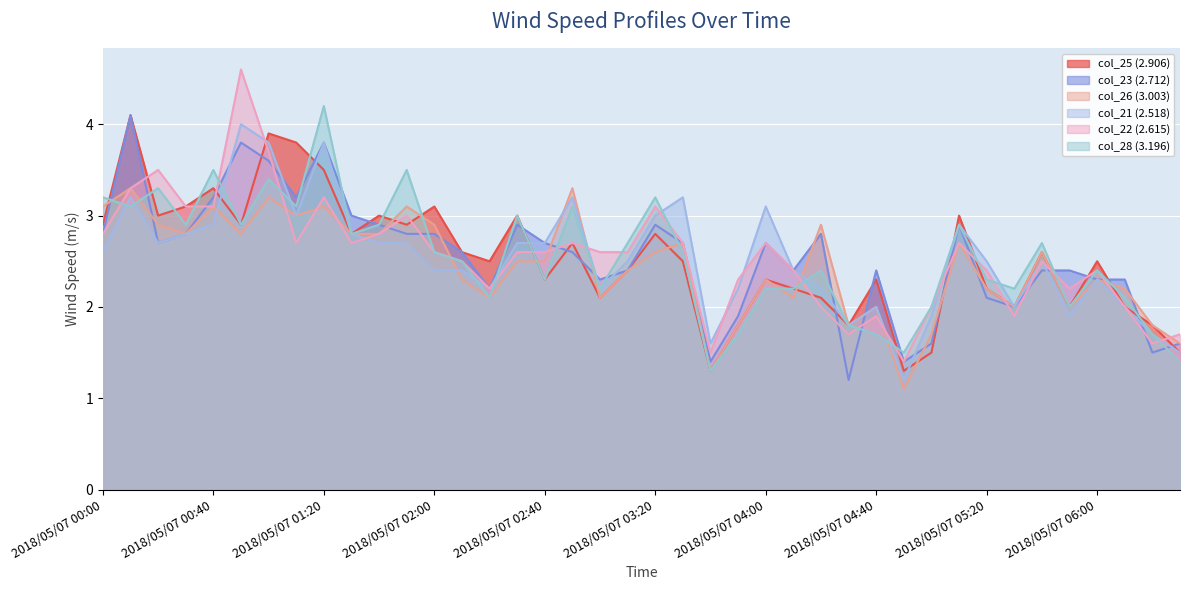

Reading left to right, transcribe all the data shown in this chart.

col_25 (2.906): 2018/05/07 00:00=2.9	2018/05/07 00:10=4.1	2018/05/07 00:20=3.0	2018/05/07 00:30=3.1	2018/05/07 00:40=3.3	2018/05/07 00:50=2.9	2018/05/07 01:00=3.9	2018/05/07 01:10=3.8	2018/05/07 01:20=3.5	2018/05/07 01:30=2.8	2018/05/07 01:40=3.0	2018/05/07 01:50=2.9	2018/05/07 02:00=3.1	2018/05/07 02:10=2.6	2018/05/07 02:20=2.5	2018/05/07 02:30=3.0	2018/05/07 02:40=2.3	2018/05/07 02:50=2.7	2018/05/07 03:00=2.1	2018/05/07 03:10=2.4	2018/05/07 03:20=2.8	2018/05/07 03:30=2.5	2018/05/07 03:40=1.3	2018/05/07 03:50=1.8	2018/05/07 04:00=2.3	2018/05/07 04:10=2.2	2018/05/07 04:20=2.1	2018/05/07 04:30=1.8	2018/05/07 04:40=2.3	2018/05/07 04:50=1.3	2018/05/07 05:00=1.5	2018/05/07 05:10=3.0	2018/05/07 05:20=2.2	2018/05/07 05:30=2.0	2018/05/07 05:40=2.6	2018/05/07 05:50=2.0	2018/05/07 06:00=2.5	2018/05/07 06:10=2.0	2018/05/07 06:20=1.8	2018/05/07 06:30=1.5
col_23 (2.712): 2018/05/07 00:00=2.8	2018/05/07 00:10=4.1	2018/05/07 00:20=2.7	2018/05/07 00:30=2.8	2018/05/07 00:40=3.2	2018/05/07 00:50=3.8	2018/05/07 01:00=3.6	2018/05/07 01:10=3.2	2018/05/07 01:20=3.8	2018/05/07 01:30=3.0	2018/05/07 01:40=2.9	2018/05/07 01:50=2.8	2018/05/07 02:00=2.8	2018/05/07 02:10=2.6	2018/05/07 02:20=2.2	2018/05/07 02:30=2.9	2018/05/07 02:40=2.7	2018/05/07 02:50=2.6	2018/05/07 03:00=2.3	2018/05/07 03:10=2.4	2018/05/07 03:20=2.9	2018/05/07 03:30=2.7	2018/05/07 03:40=1.4	2018/05/07 03:50=1.9	2018/05/07 04:00=2.7	2018/05/07 04:10=2.4	2018/05/07 04:20=2.8	2018/05/07 04:30=1.2	2018/05/07 04:40=2.4	2018/05/07 04:50=1.4	2018/05/07 05:00=1.6	2018/05/07 05:10=2.9	2018/05/07 05:20=2.1	2018/05/07 05:30=2.0	2018/05/07 05:40=2.4	2018/05/07 05:50=2.4	2018/05/07 06:00=2.3	2018/05/07 06:10=2.3	2018/05/07 06:20=1.5	2018/05/07 06:30=1.6
col_26 (3.003): 2018/05/07 00:00=3.1	2018/05/07 00:10=3.3	2018/05/07 00:20=2.9	2018/05/07 00:30=2.8	2018/05/07 00:40=3.1	2018/05/07 00:50=2.8	2018/05/07 01:00=3.2	2018/05/07 01:10=3.0	2018/05/07 01:20=3.1	2018/05/07 01:30=2.8	2018/05/07 01:40=2.8	2018/05/07 01:50=3.1	2018/05/07 02:00=2.9	2018/05/07 02:10=2.3	2018/05/07 02:20=2.1	2018/05/07 02:30=2.5	2018/05/07 02:40=2.5	2018/05/07 02:50=3.3	2018/05/07 03:00=2.1	2018/05/07 03:10=2.4	2018/05/07 03:20=2.6	2018/05/07 03:30=2.7	2018/05/07 03:40=1.3	2018/05/07 03:50=1.8	2018/05/07 04:00=2.3	2018/05/07 04:10=2.1	2018/05/07 04:20=2.9	2018/05/07 04:30=1.8	2018/05/07 04:40=2.0	2018/05/07 04:50=1.1	2018/05/07 05:00=1.7	2018/05/07 05:10=2.7	2018/05/07 05:20=2.2	2018/05/07 05:30=2.0	2018/05/07 05:40=2.6	2018/05/07 05:50=2.0	2018/05/07 06:00=2.3	2018/05/07 06:10=2.2	2018/05/07 06:20=1.8	2018/05/07 06:30=1.6
col_21 (2.518): 2018/05/07 00:00=2.6	2018/05/07 00:10=3.2	2018/05/07 00:20=2.7	2018/05/07 00:30=2.8	2018/05/07 00:40=2.9	2018/05/07 00:50=4.0	2018/05/07 01:00=3.8	2018/05/07 01:10=3.0	2018/05/07 01:20=3.8	2018/05/07 01:30=2.8	2018/05/07 01:40=2.7	2018/05/07 01:50=2.7	2018/05/07 02:00=2.4	2018/05/07 02:10=2.4	2018/05/07 02:20=2.2	2018/05/07 02:30=2.7	2018/05/07 02:40=2.7	2018/05/07 02:50=3.2	2018/05/07 03:00=2.2	2018/05/07 03:10=2.5	2018/05/07 03:20=3.0	2018/05/07 03:30=3.2	2018/05/07 03:40=1.6	2018/05/07 03:50=2.2	2018/05/07 04:00=3.1	2018/05/07 04:10=2.4	2018/05/07 04:20=2.2	2018/05/07 04:30=1.8	2018/05/07 04:40=2.0	2018/05/07 04:50=1.2	2018/05/07 05:00=1.9	2018/05/07 05:10=2.9	2018/05/07 05:20=2.5	2018/05/07 05:30=2.0	2018/05/07 05:40=2.5	2018/05/07 05:50=1.9	2018/05/07 06:00=2.3	2018/05/07 06:10=2.0	2018/05/07 06:20=1.7	2018/05/07 06:30=1.5
col_22 (2.615): 2018/05/07 00:00=2.8	2018/05/07 00:10=3.3	2018/05/07 00:20=3.5	2018/05/07 00:30=3.1	2018/05/07 00:40=3.1	2018/05/07 00:50=4.6	2018/05/07 01:00=3.7	2018/05/07 01:10=2.7	2018/05/07 01:20=3.2	2018/05/07 01:30=2.7	2018/05/07 01:40=2.8	2018/05/07 01:50=3.0	2018/05/07 02:00=2.6	2018/05/07 02:10=2.5	2018/05/07 02:20=2.2	2018/05/07 02:30=2.6	2018/05/07 02:40=2.6	2018/05/07 02:50=2.7	2018/05/07 03:00=2.6	2018/05/07 03:10=2.6	2018/05/07 03:20=3.1	2018/05/07 03:30=2.7	2018/05/07 03:40=1.5	2018/05/07 03:50=2.3	2018/05/07 04:00=2.7	2018/05/07 04:10=2.4	2018/05/07 04:20=2.0	2018/05/07 04:30=1.7	2018/05/07 04:40=1.9	2018/05/07 04:50=1.4	2018/05/07 05:00=2.0	2018/05/07 05:10=2.7	2018/05/07 05:20=2.4	2018/05/07 05:30=1.9	2018/05/07 05:40=2.5	2018/05/07 05:50=2.2	2018/05/07 06:00=2.4	2018/05/07 06:10=2.0	2018/05/07 06:20=1.6	2018/05/07 06:30=1.7
col_28 (3.196): 2018/05/07 00:00=3.2	2018/05/07 00:10=3.1	2018/05/07 00:20=3.3	2018/05/07 00:30=2.9	2018/05/07 00:40=3.5	2018/05/07 00:50=2.9	2018/05/07 01:00=3.4	2018/05/07 01:10=3.1	2018/05/07 01:20=4.2	2018/05/07 01:30=2.8	2018/05/07 01:40=2.9	2018/05/07 01:50=3.5	2018/05/07 02:00=2.6	2018/05/07 02:10=2.5	2018/05/07 02:20=2.1	2018/05/07 02:30=3.0	2018/05/07 02:40=2.3	2018/05/07 02:50=3.1	2018/05/07 03:00=2.2	2018/05/07 03:10=2.7	2018/05/07 03:20=3.2	2018/05/07 03:30=2.6	2018/05/07 03:40=1.3	2018/05/07 03:50=1.7	2018/05/07 04:00=2.2	2018/05/07 04:10=2.2	2018/05/07 04:20=2.4	2018/05/07 04:30=1.8	2018/05/07 04:40=1.7	2018/05/07 04:50=1.5	2018/05/07 05:00=2.0	2018/05/07 05:10=2.9	2018/05/07 05:20=2.3	2018/05/07 05:30=2.2	2018/05/07 05:40=2.7	2018/05/07 05:50=2.0	2018/05/07 06:00=2.4	2018/05/07 06:10=2.1	2018/05/07 06:20=1.7	2018/05/07 06:30=1.4